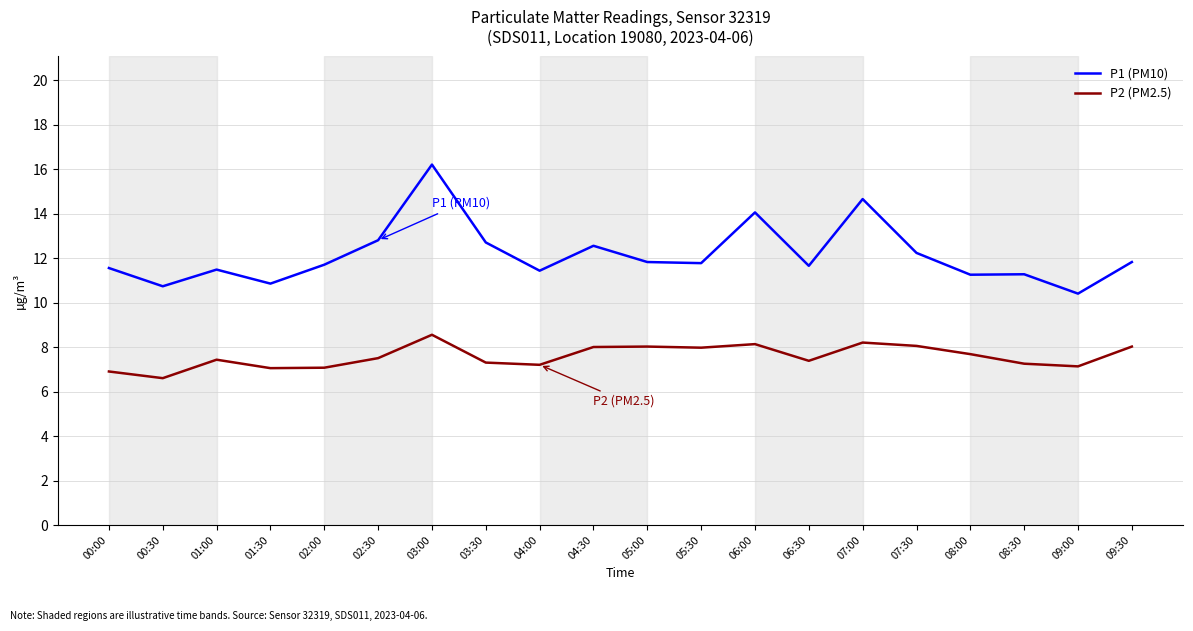

At which category is the sum across all series the highest?

03:00